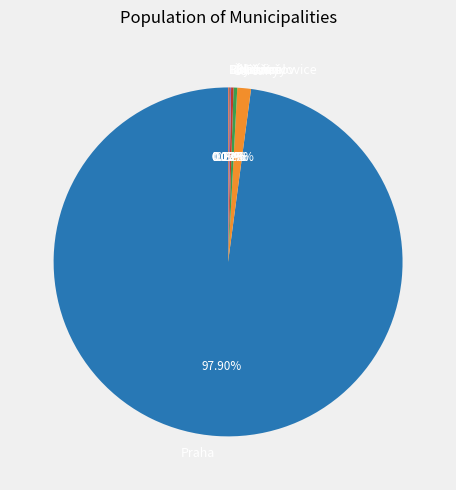

True or false: Praha accounts for 98% of the total.

True